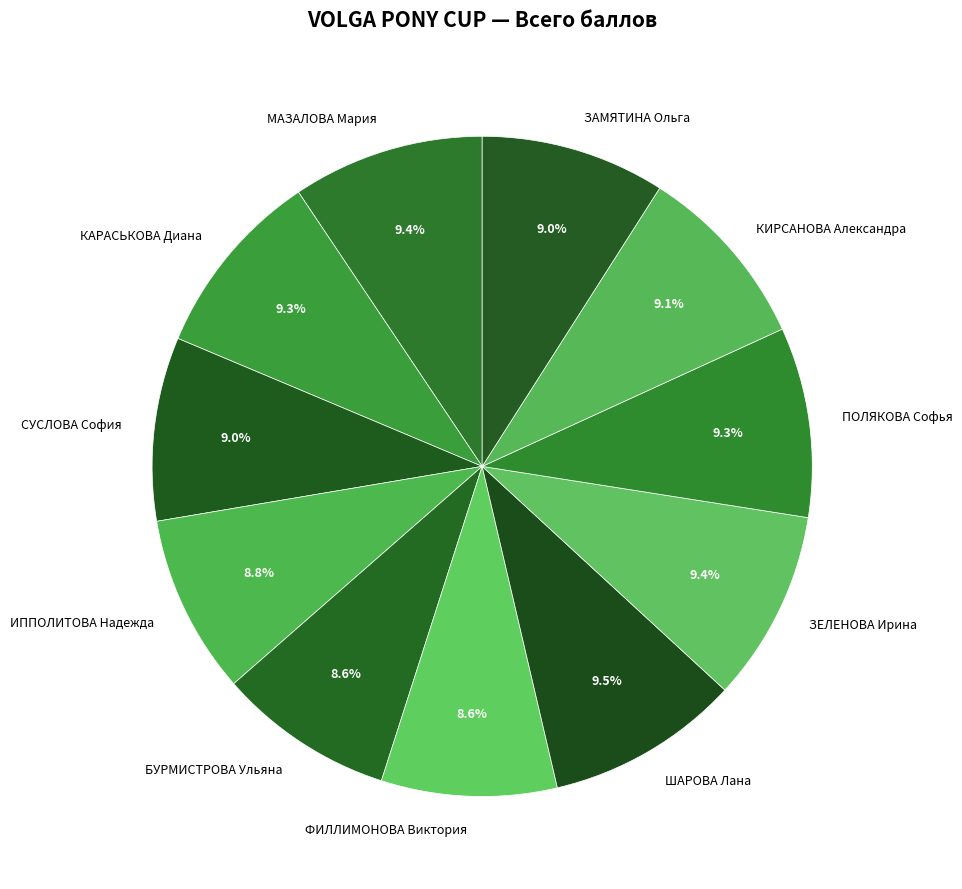

What portion of the pie excludes ПОЛЯКОВА Софья?

90.7%